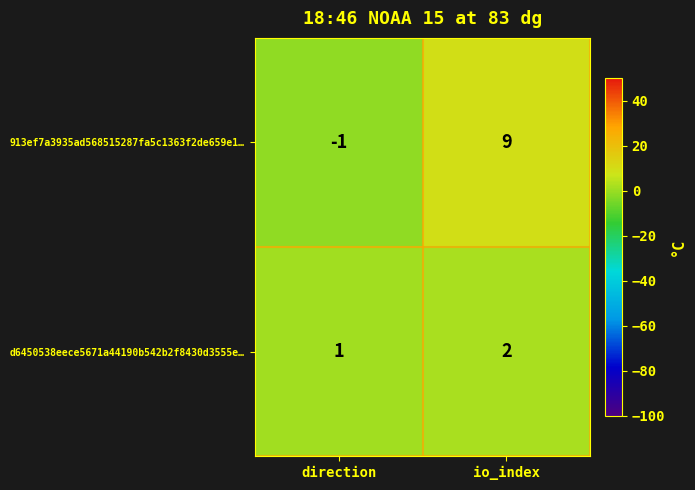

True or false: 913ef7a3935ad568515287fa5c1363f2de659e1… has a value of 9 at io_index.

True